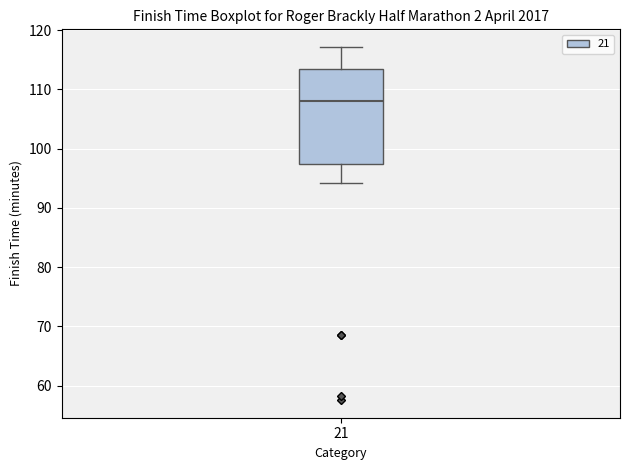

Transcribe this box plot: give where the median line is, the range the box spans, and where the two whiskers end, as read against the y-axis. The values are not printed on the chart, so give them approximately, as read against the axis.

median 108, box 98 to 114, whiskers 94 to 117